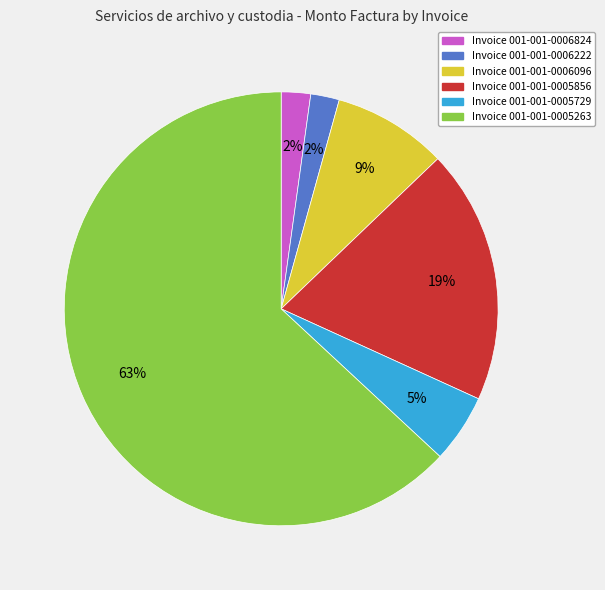

How many slices are in this pie chart?

6